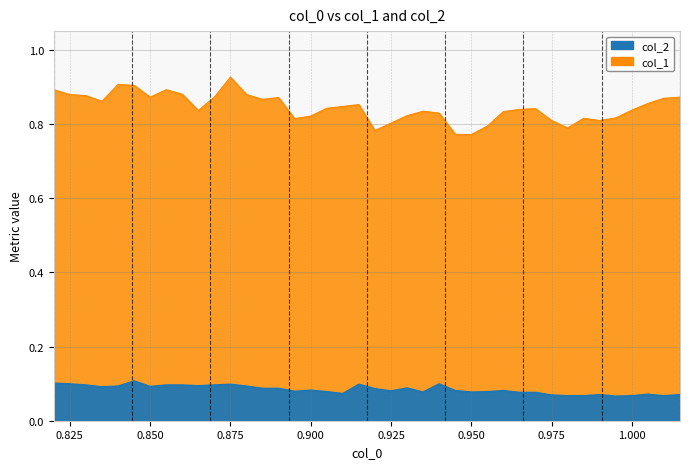

List the series in order of their peak value, lowest first.

col_2, col_1